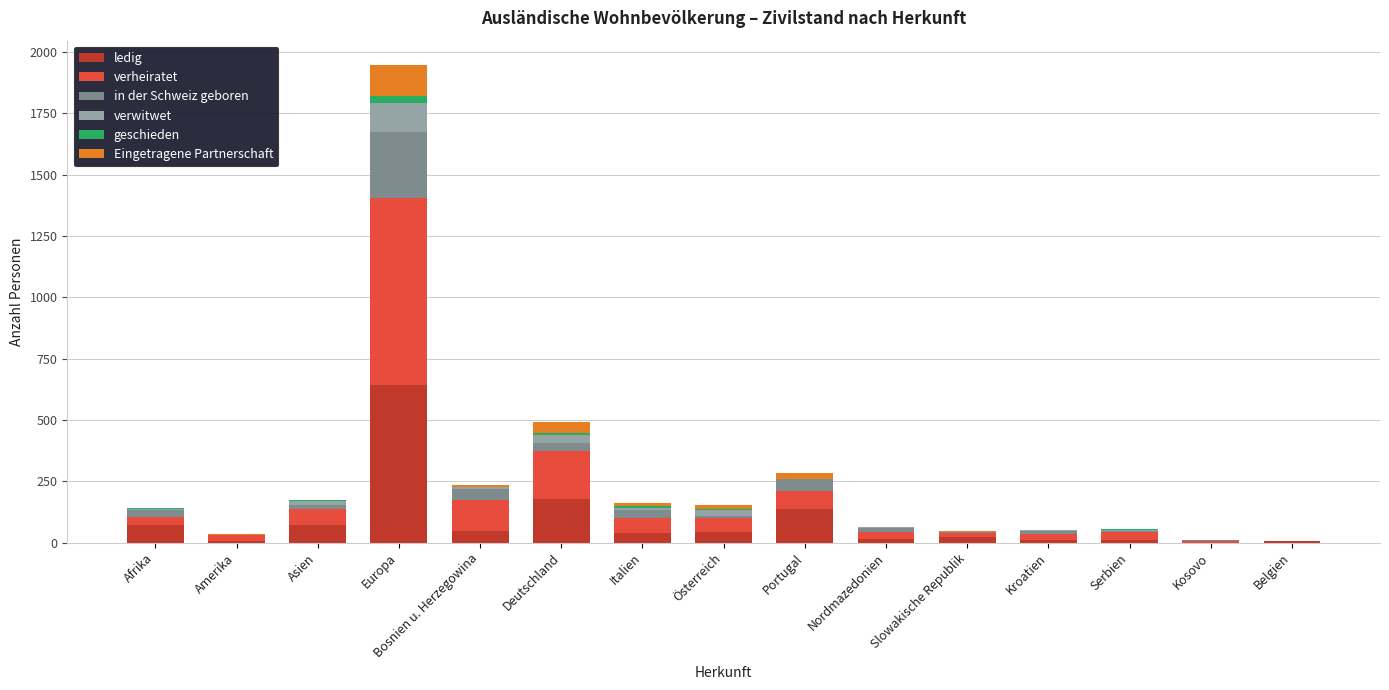

What is the maximum value for ledig?

642